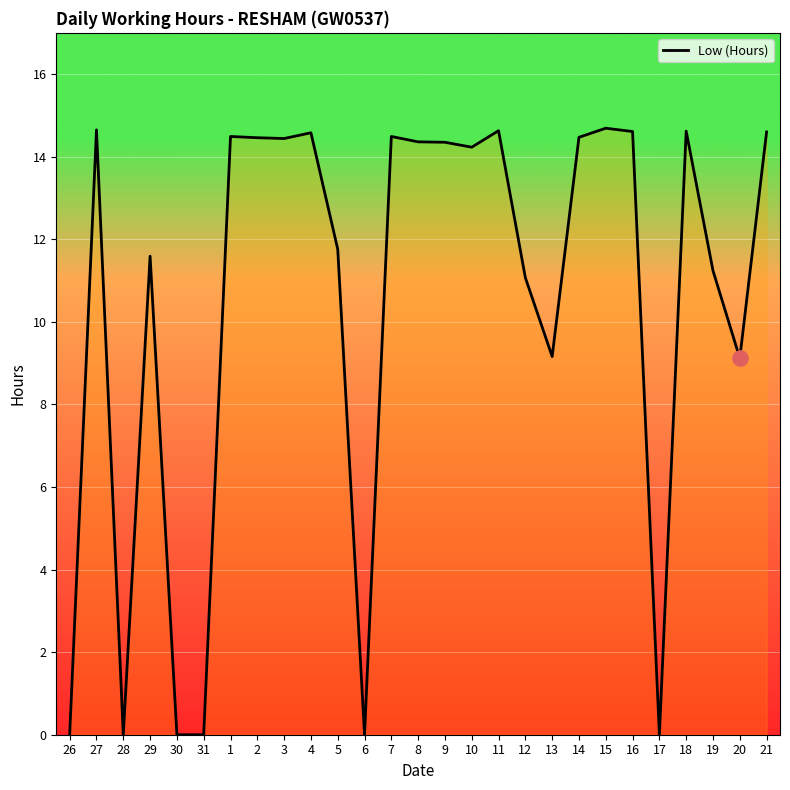

Between 1 and 20, which is larger?

1